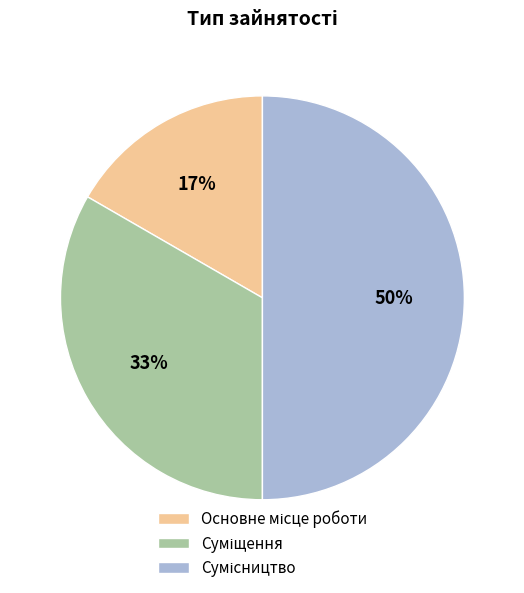

To the nearest percent, what is the average slice percentage?

33%